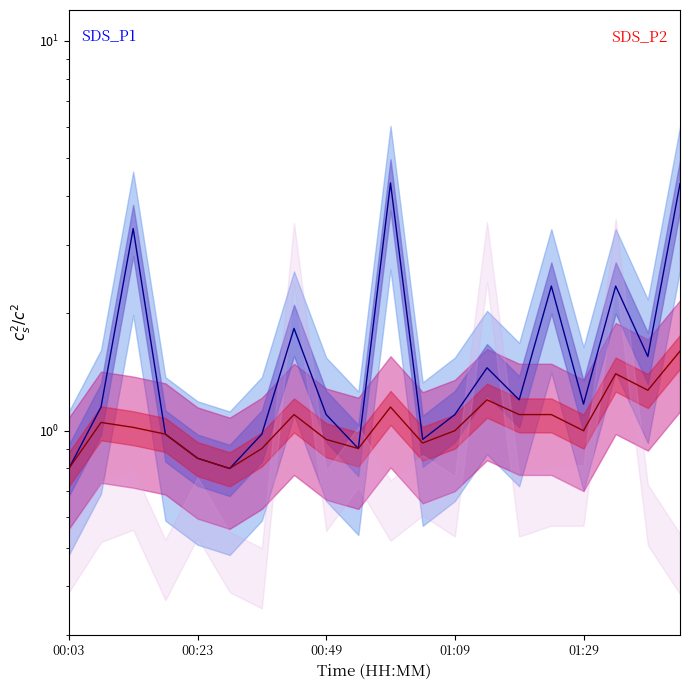

How many values in the SDS_P1 center series are below 1?

7